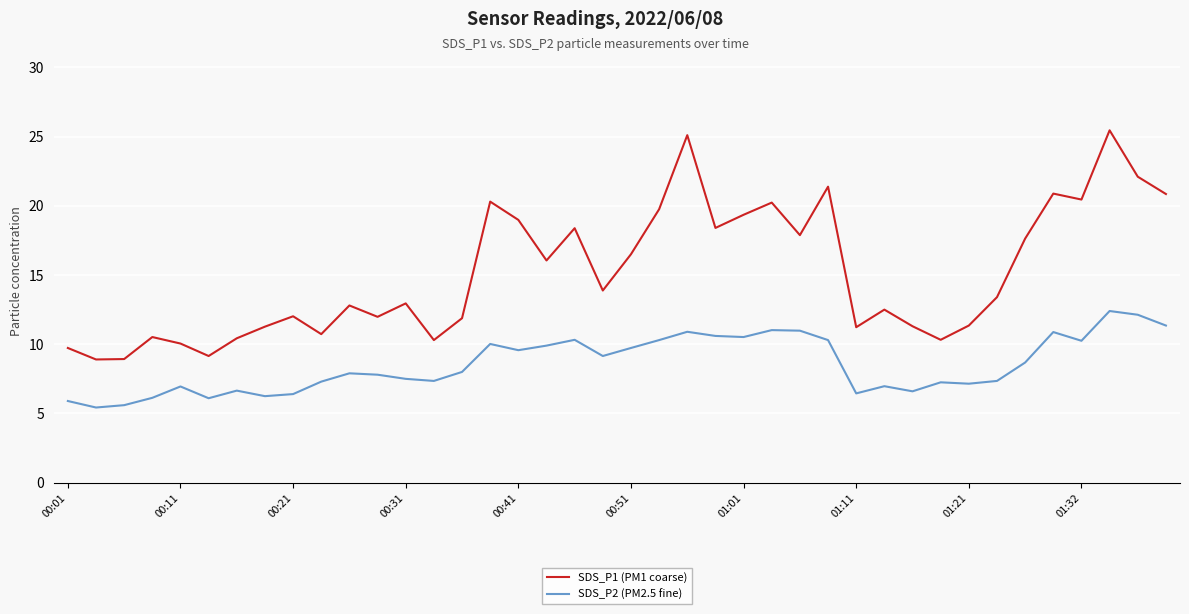

True or false: SDS_P2 (PM2.5 fine) and SDS_P1 (PM1 coarse) cross at least once.

False